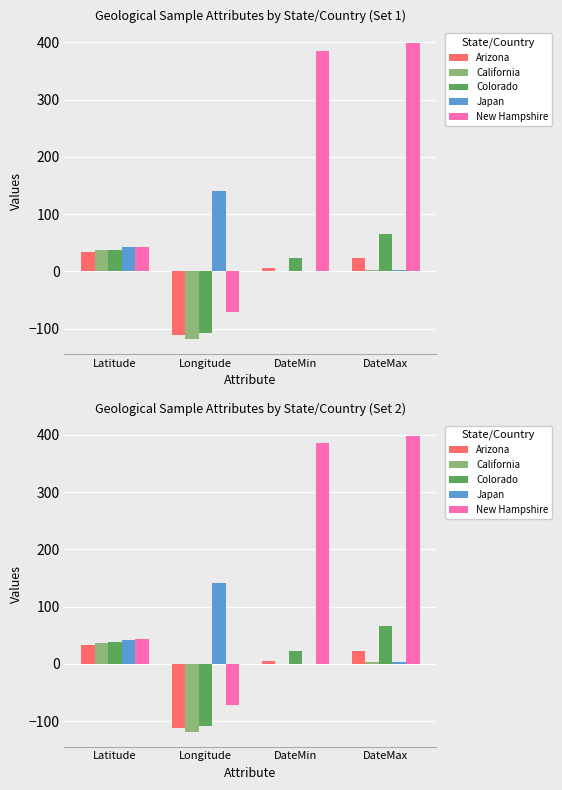

Which label corresponds to the largest value in the chart?

DateMax